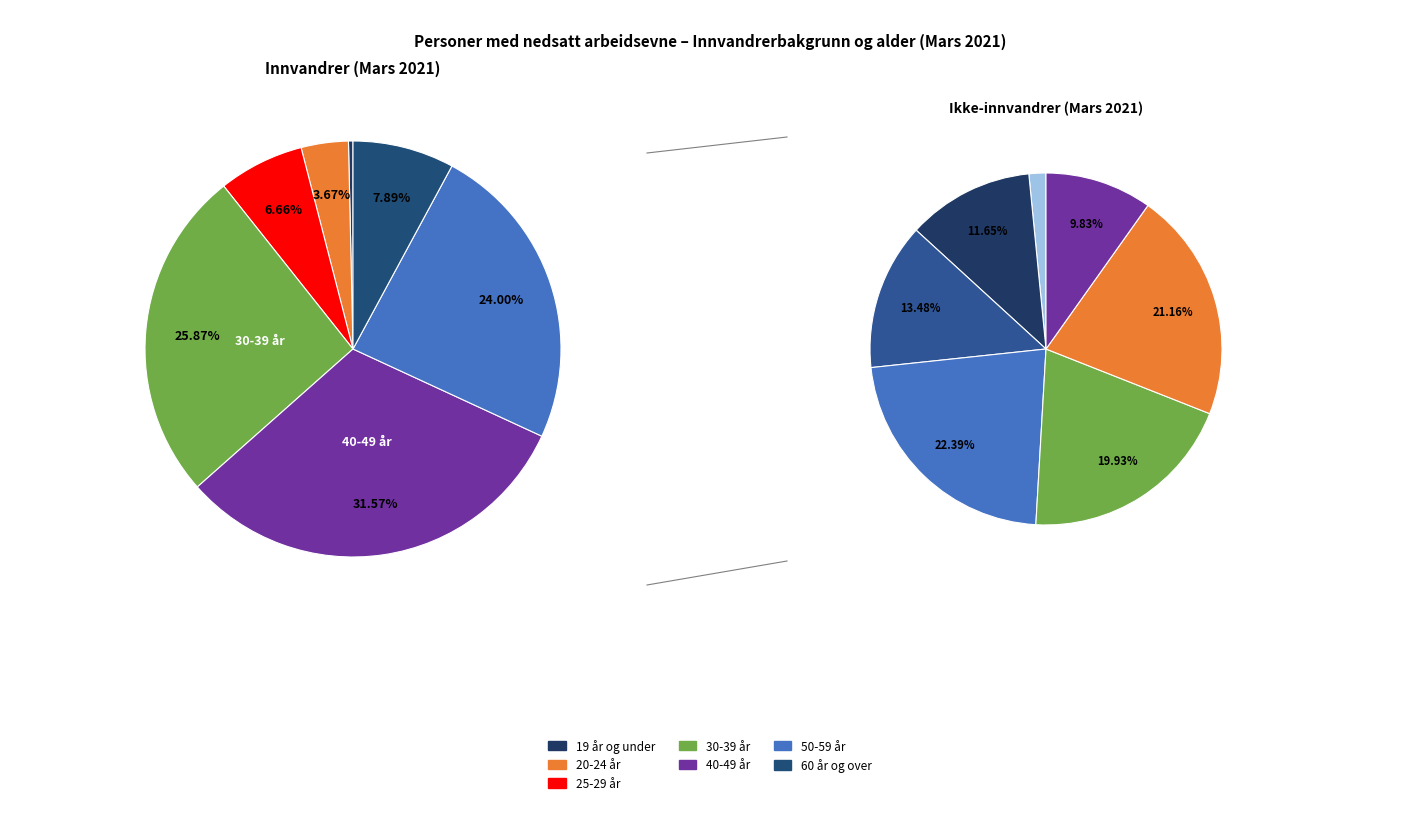

To the nearest percent, what is the difference between the 50-59 år and 20-24 år slice percentages?

20%